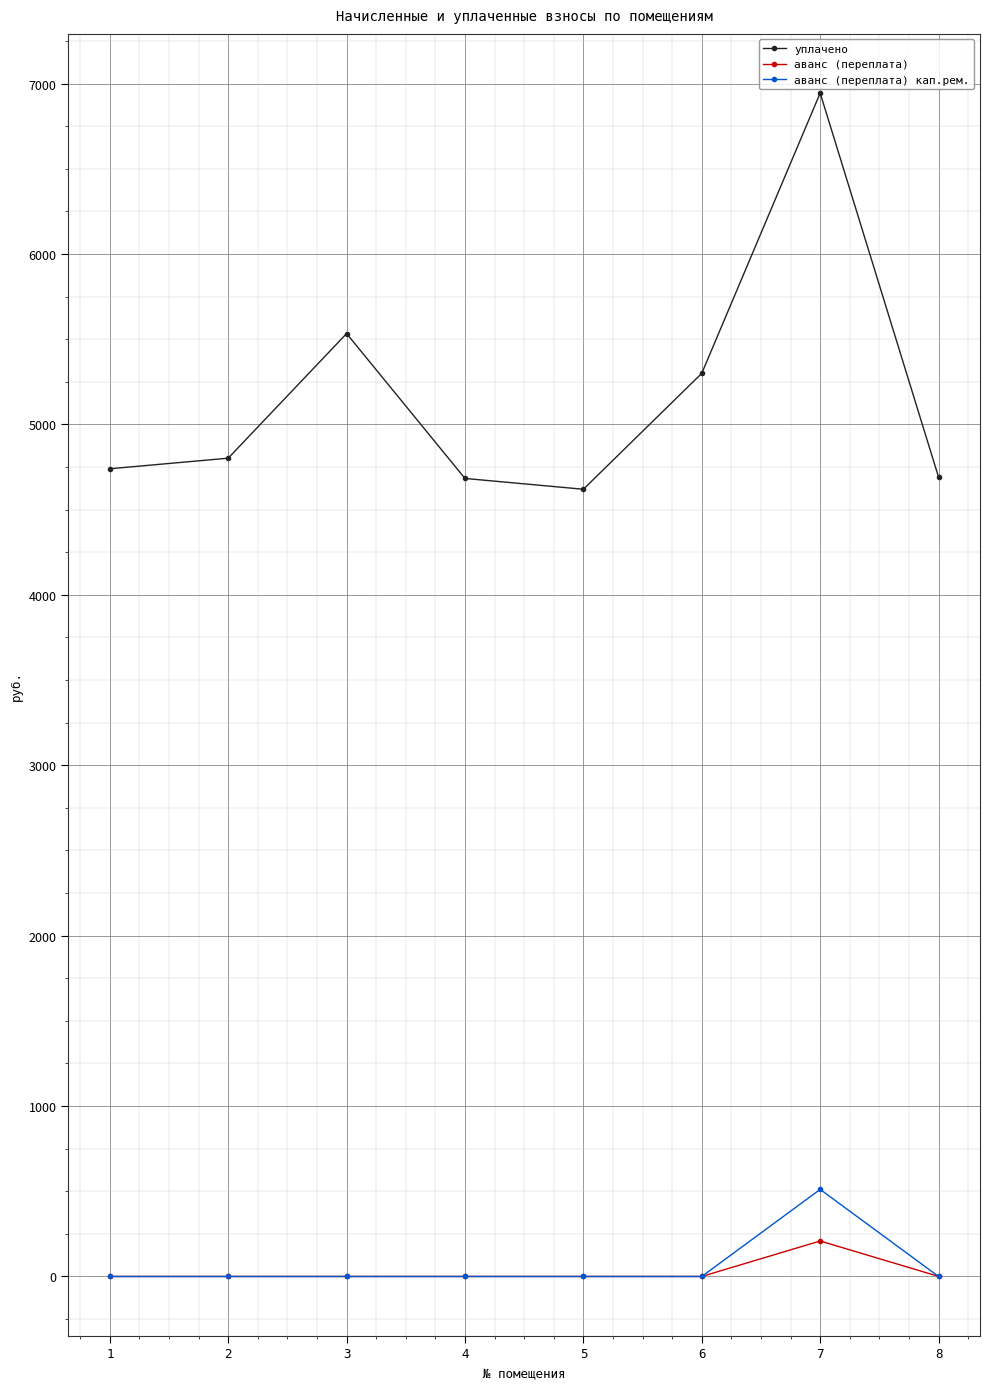

The value of аванс (переплата) кап.рем. at 7 is 510.9. True or false?

True